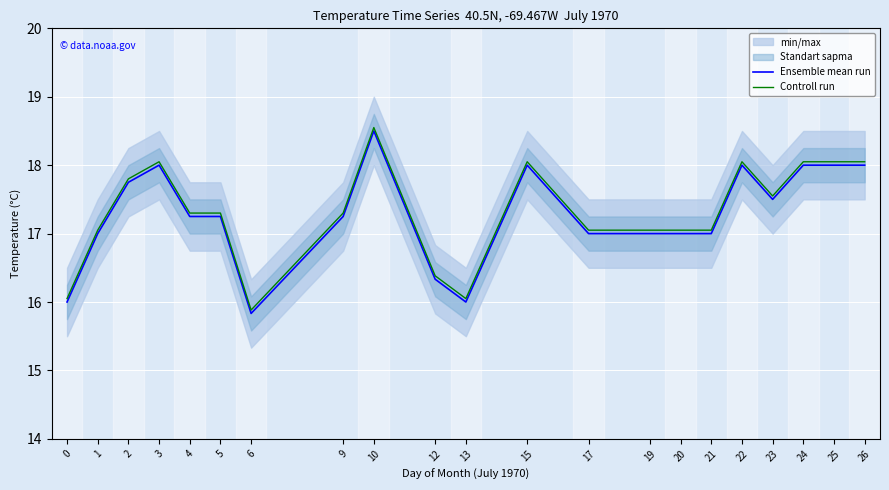

Reading right to left, what are all the values shown in this chart?

Ensemble mean run: 18.0	18.0	18.0	17.5	18.0	17.0	17.0	17.0	17.0	18.0	16.0	16.3	18.5	17.2	15.8	17.2	17.2	18.0	17.8	17.0	16.0
Controll run: 18.1	18.1	18.1	17.6	18.1	17.1	17.1	17.1	17.1	18.1	16.1	16.4	18.6	17.3	15.9	17.3	17.3	18.1	17.8	17.1	16.1